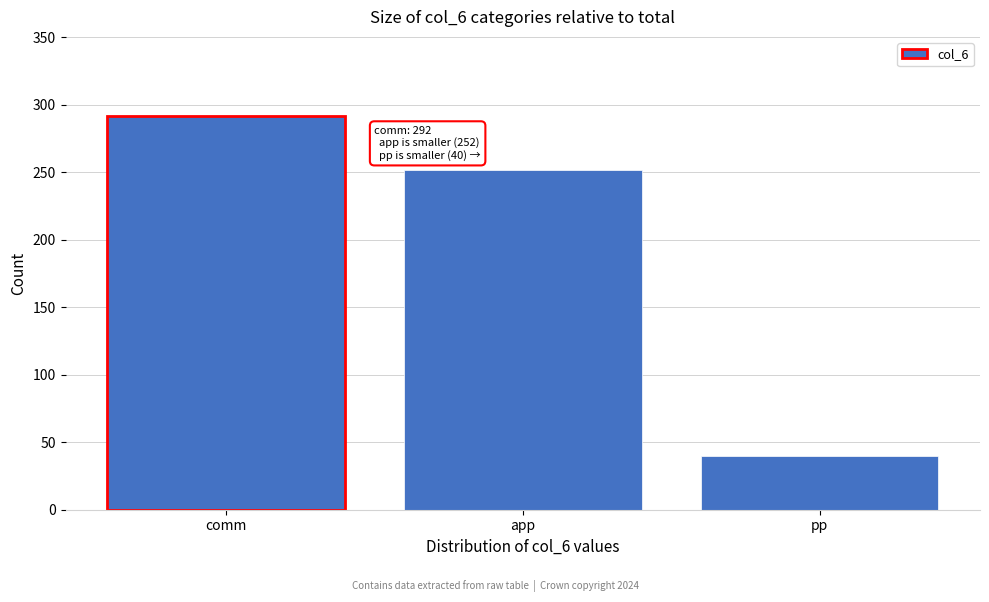

Reading left to right, transcribe all the data shown in this chart.

292	252	40